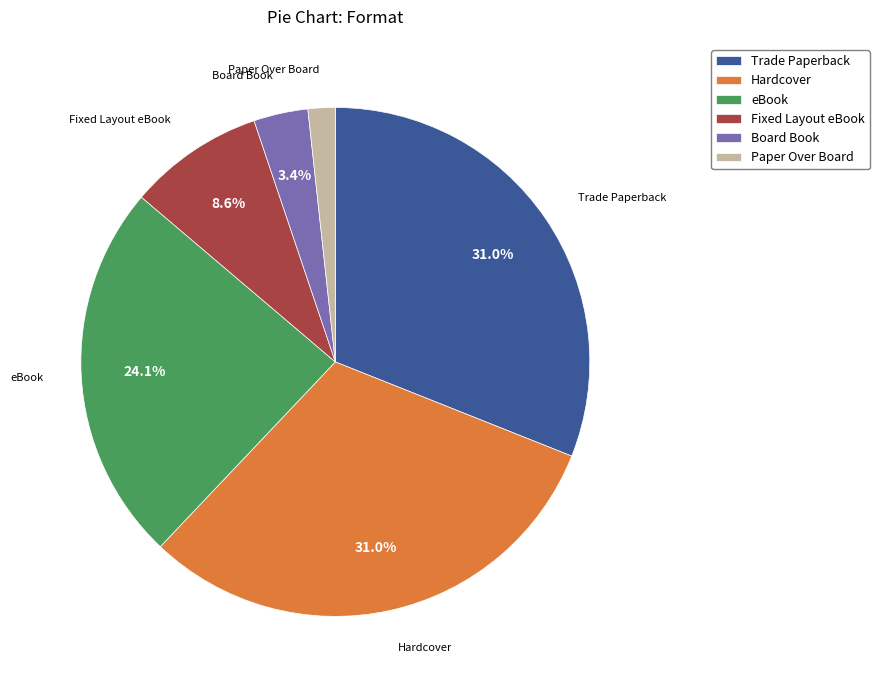

To the nearest percent, what is the difference between the Hardcover and Fixed Layout eBook slice percentages?

22%